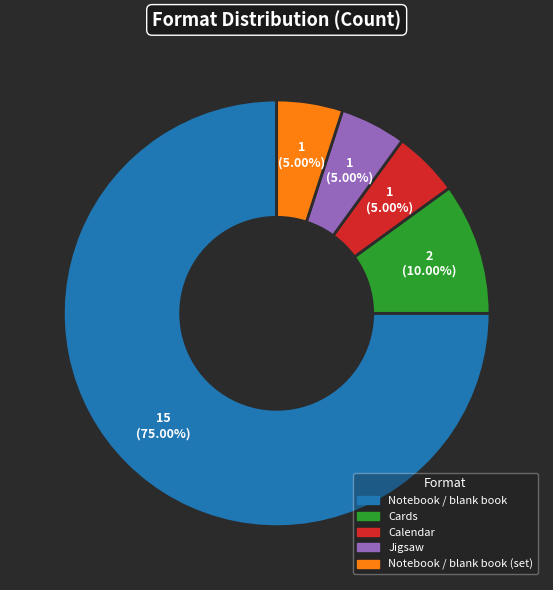

Is the sum of Notebook / blank book and Jigsaw greater than half?

Yes